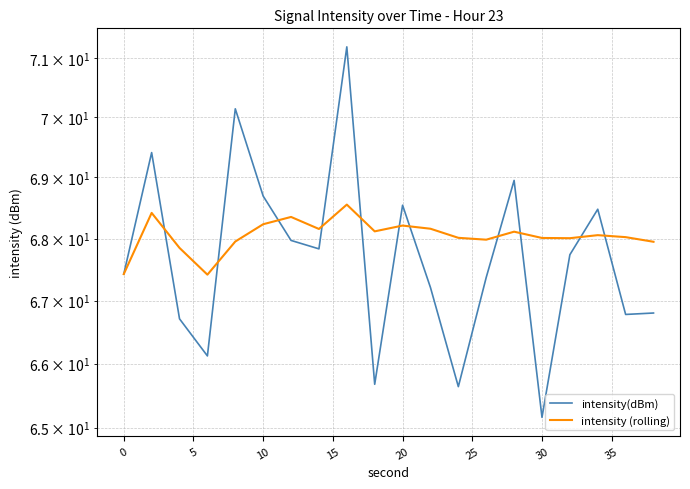

In intensity(dBm), how many points are higher than both neighbors (excluding endpoints)?

6